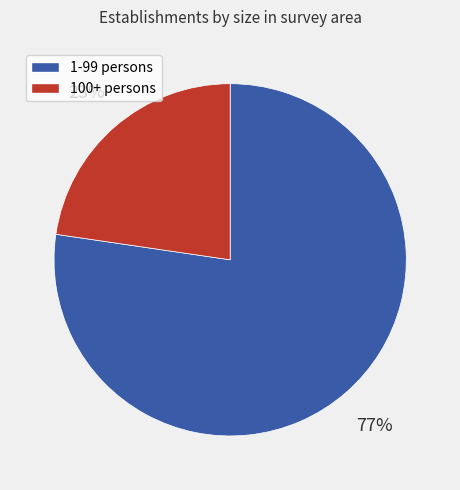

To the nearest percent, what is the average slice percentage?

50%